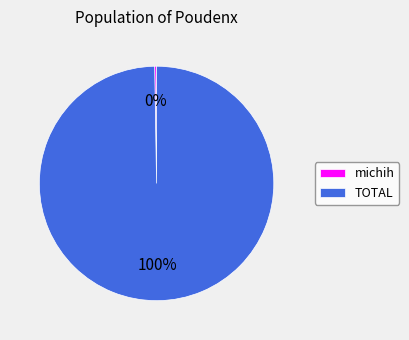

What percentage is the TOTAL slice, to the nearest percent?

100%